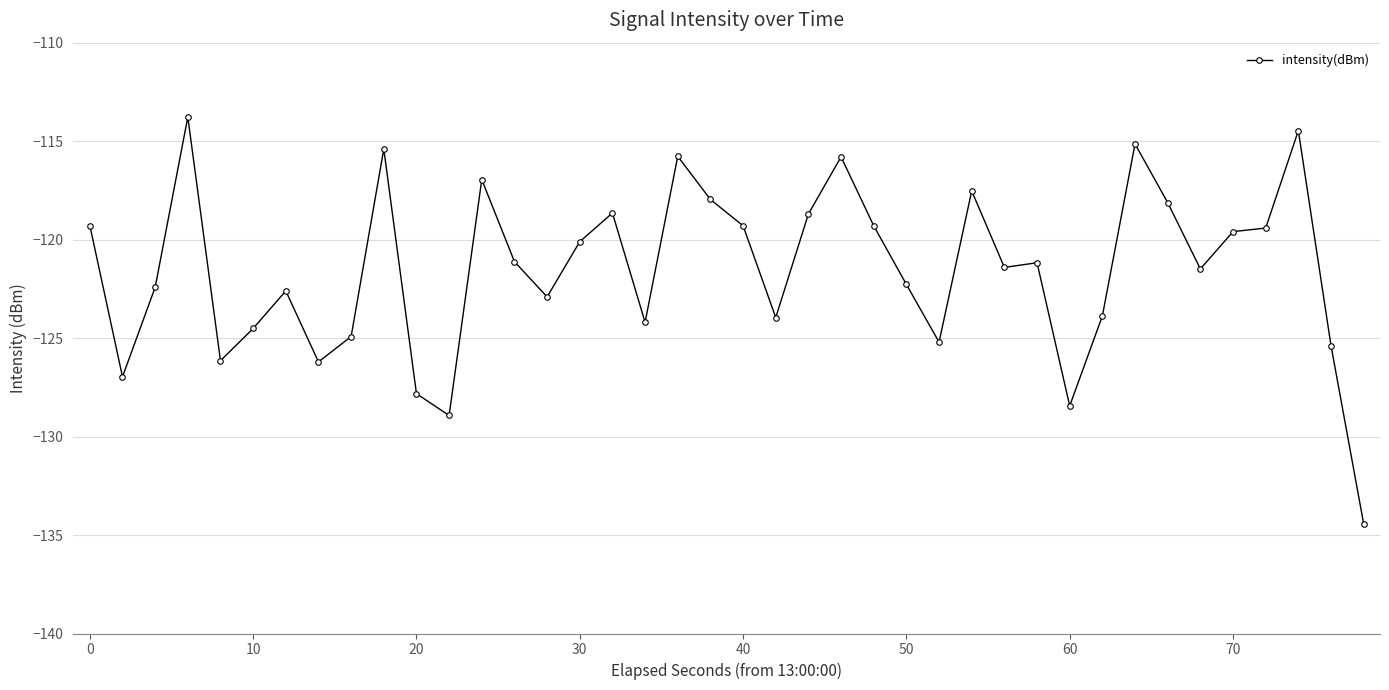

What is the sum of all values?

-4861.7